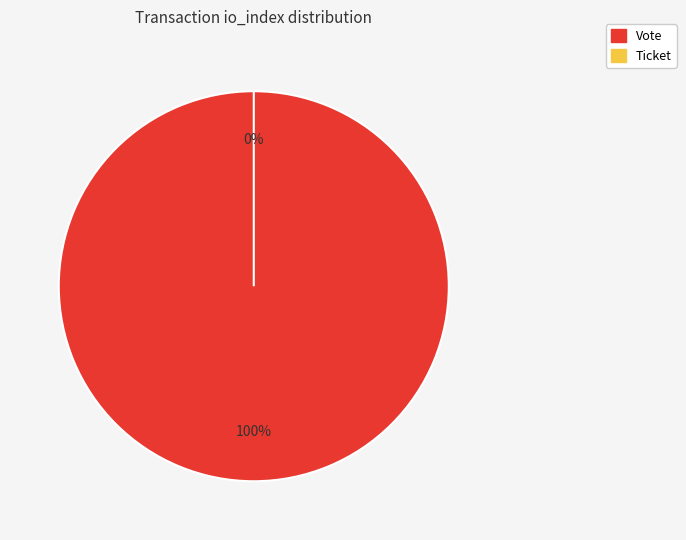

Does Ticket account for over 50% of the chart?

No